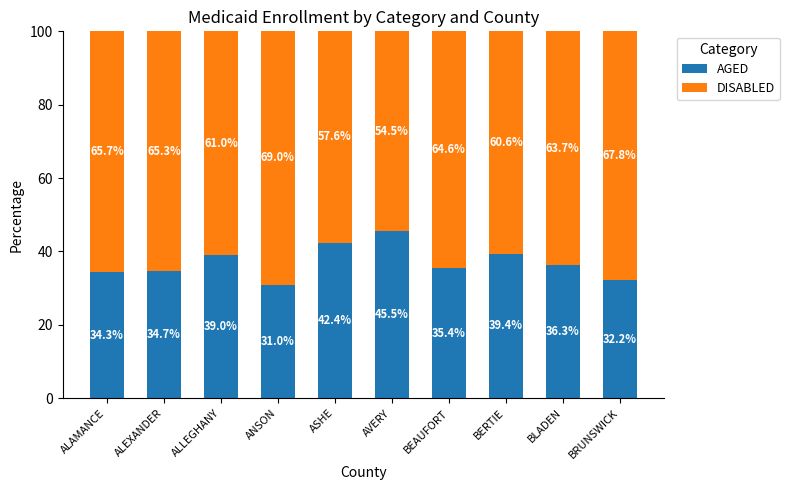

At which label does AGED reach its peak?

AVERY